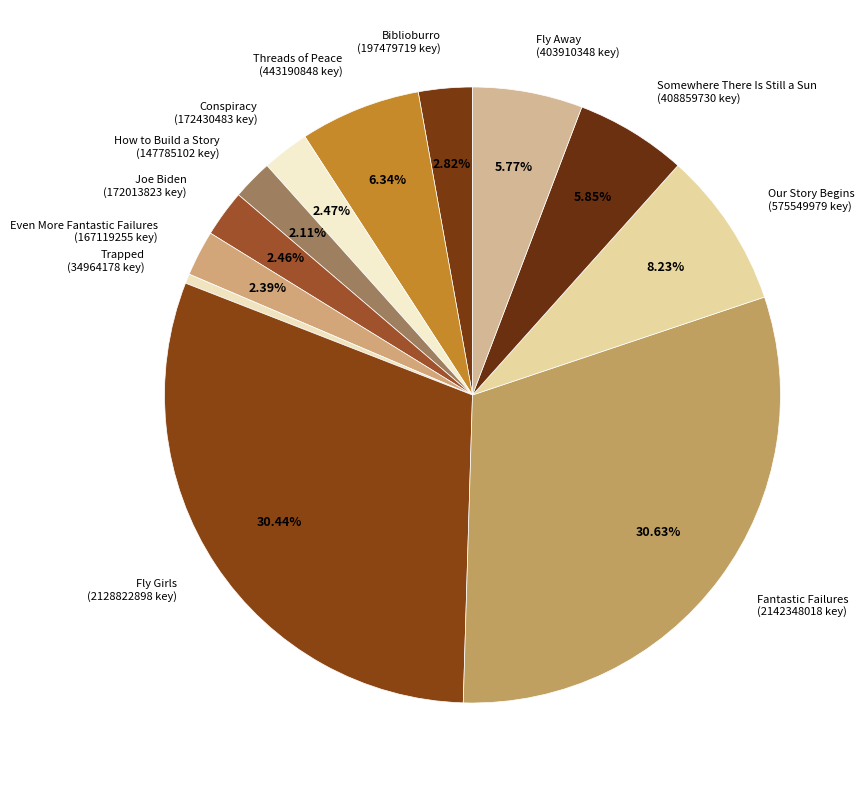

Is Even More Fantastic Failures the majority of the pie?

No